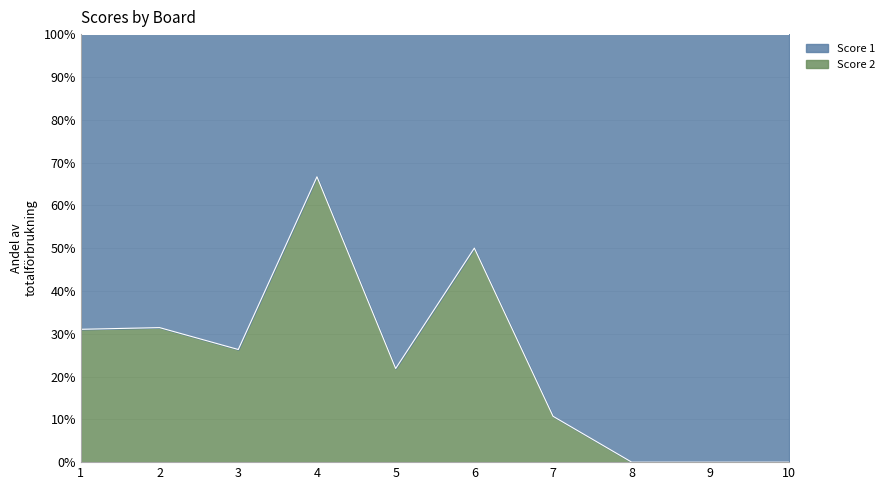

At which category does the data reach its first local peak?

2